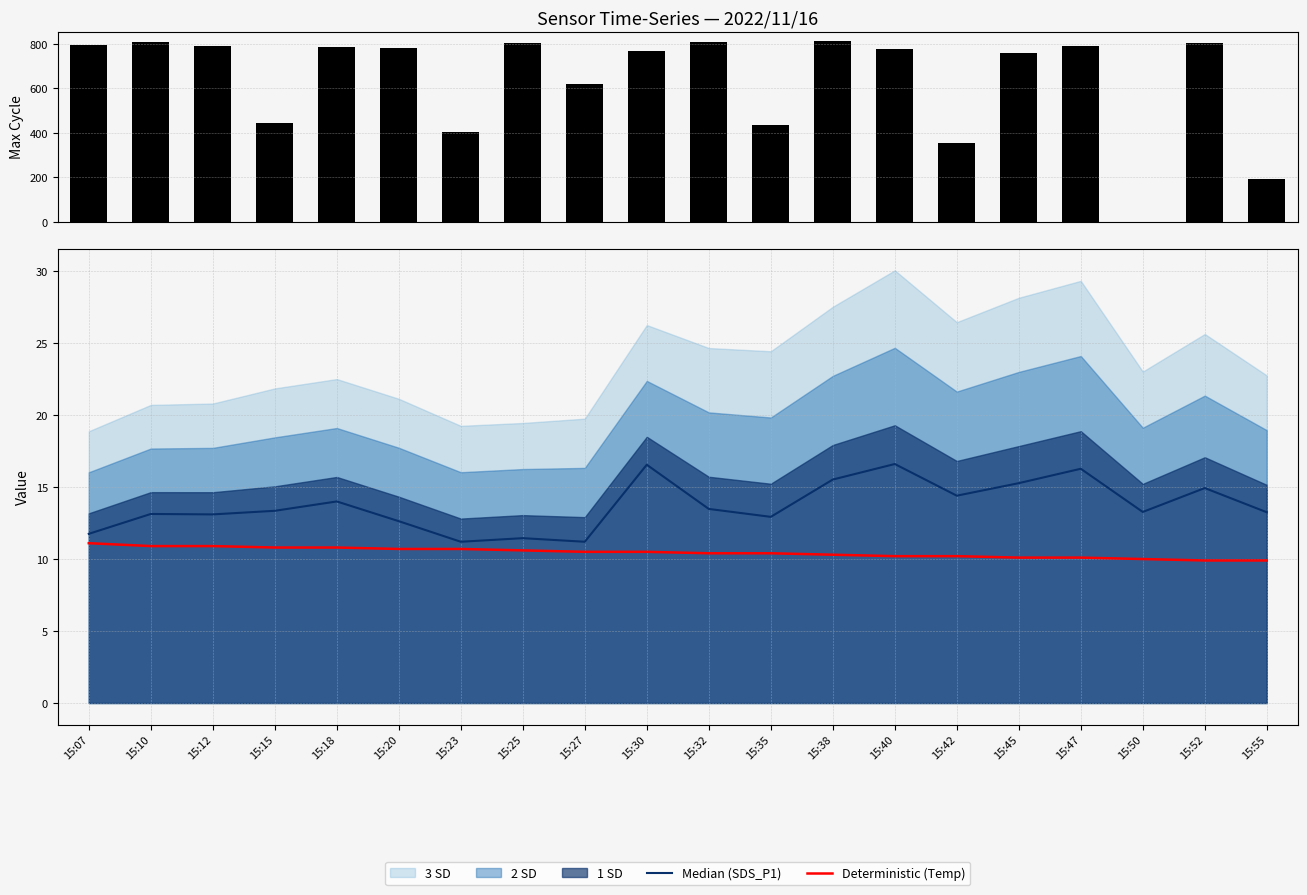

At which category is the sum across all series the highest?

15:38